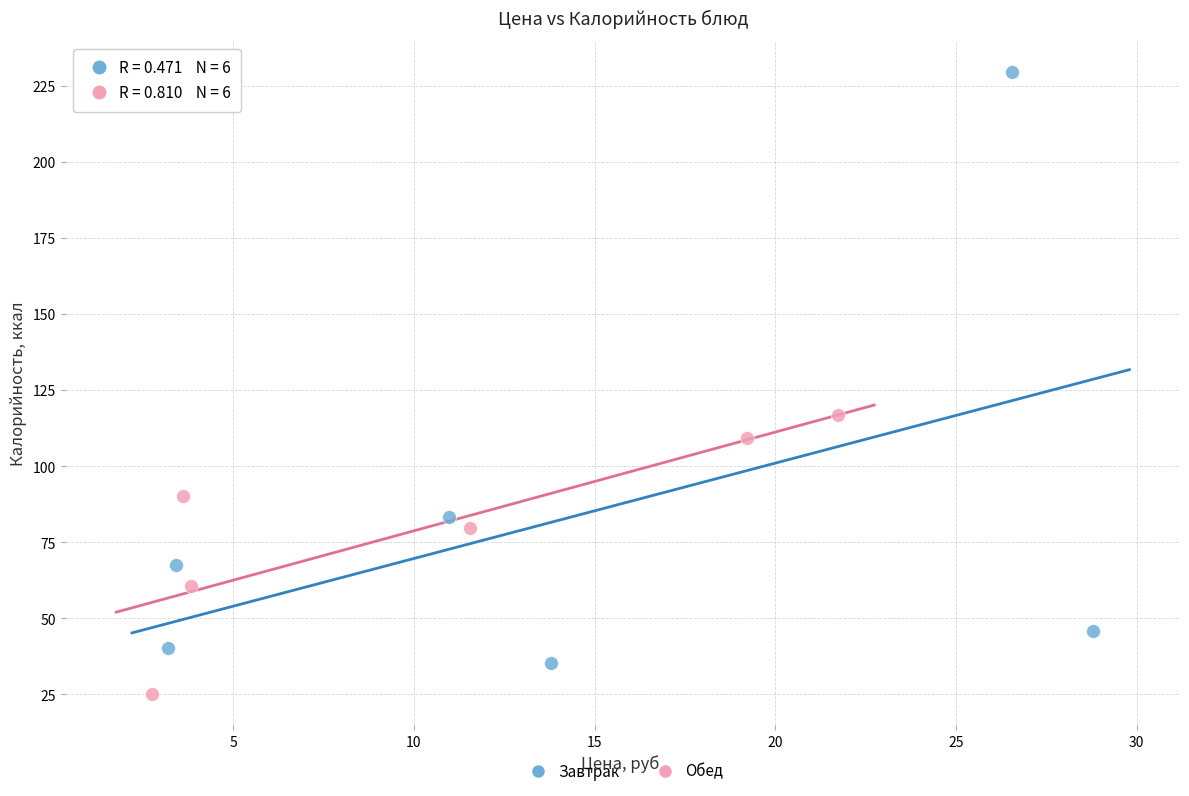

Which series contains the lowest Y value?

Обед